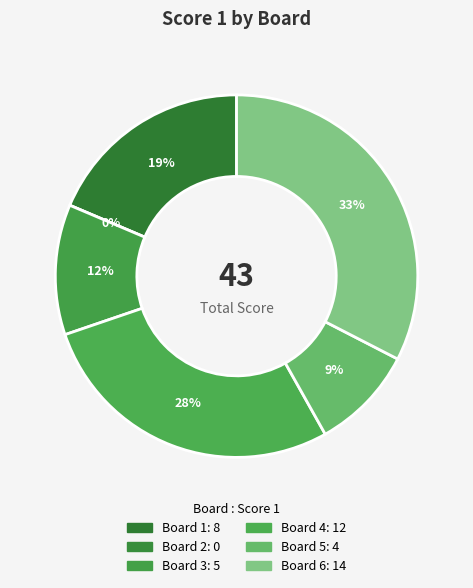

Which slice is the smallest?

Board 2